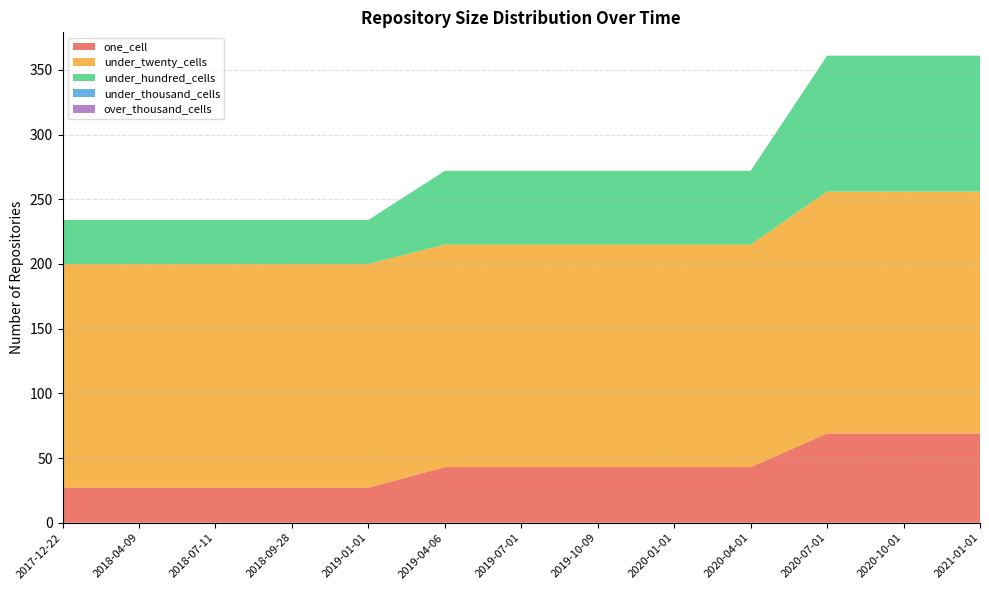

Reading left to right, list all the values displayed in this chart.

one_cell: 2017-12-22=27	2018-04-09=27	2018-07-11=27	2018-09-28=27	2019-01-01=27	2019-04-06=43	2019-07-01=43	2019-10-09=43	2020-01-01=43	2020-04-01=43	2020-07-01=69	2020-10-01=69	2021-01-01=69
under_twenty_cells: 2017-12-22=173	2018-04-09=173	2018-07-11=173	2018-09-28=173	2019-01-01=173	2019-04-06=172	2019-07-01=172	2019-10-09=172	2020-01-01=172	2020-04-01=172	2020-07-01=187	2020-10-01=187	2021-01-01=187
under_hundred_cells: 2017-12-22=34	2018-04-09=34	2018-07-11=34	2018-09-28=34	2019-01-01=34	2019-04-06=57	2019-07-01=57	2019-10-09=57	2020-01-01=57	2020-04-01=57	2020-07-01=105	2020-10-01=105	2021-01-01=105
under_thousand_cells: 2017-12-22=0	2018-04-09=0	2018-07-11=0	2018-09-28=0	2019-01-01=0	2019-04-06=0	2019-07-01=0	2019-10-09=0	2020-01-01=0	2020-04-01=0	2020-07-01=0	2020-10-01=0	2021-01-01=0
over_thousand_cells: 2017-12-22=0	2018-04-09=0	2018-07-11=0	2018-09-28=0	2019-01-01=0	2019-04-06=0	2019-07-01=0	2019-10-09=0	2020-01-01=0	2020-04-01=0	2020-07-01=0	2020-10-01=0	2021-01-01=0